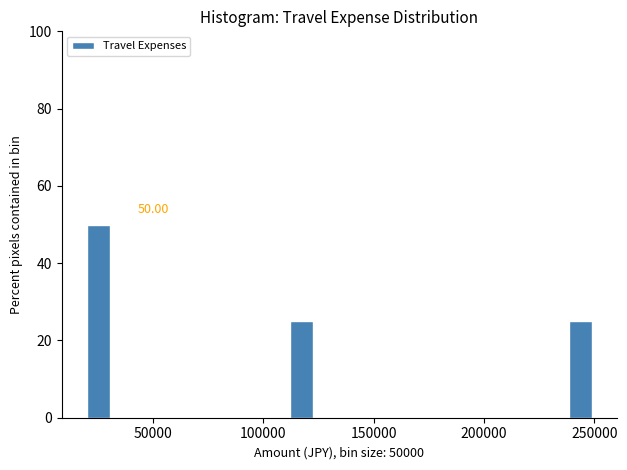

Around what value on the x-axis is the tallest bar? Give the approximate position of its centre, as read against the axis.

25000